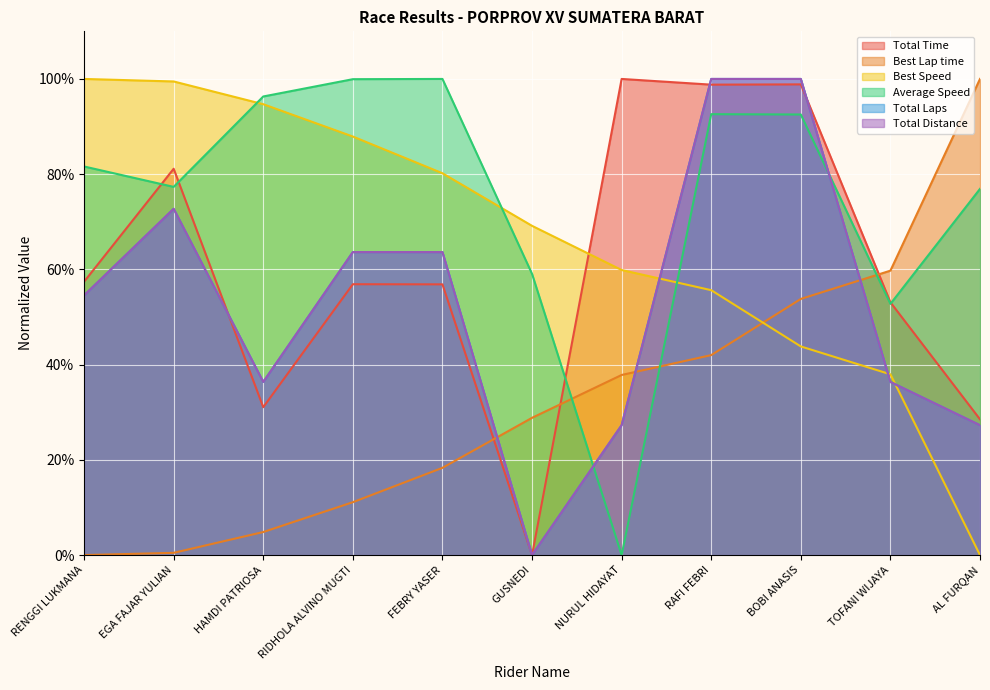

At how many categories does at least one series exceed 71?

9